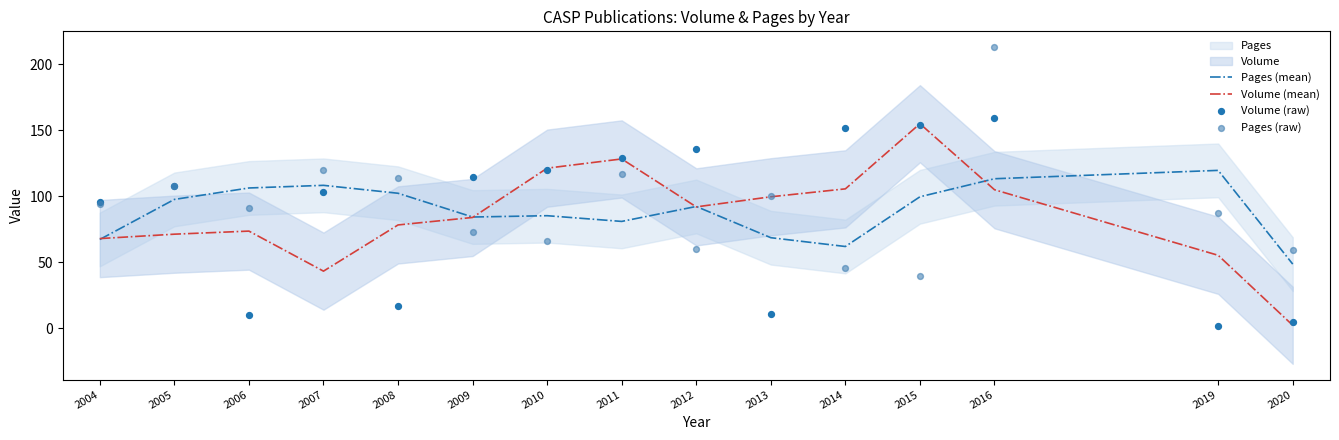

What is the total value across all series at 2005?

385.0